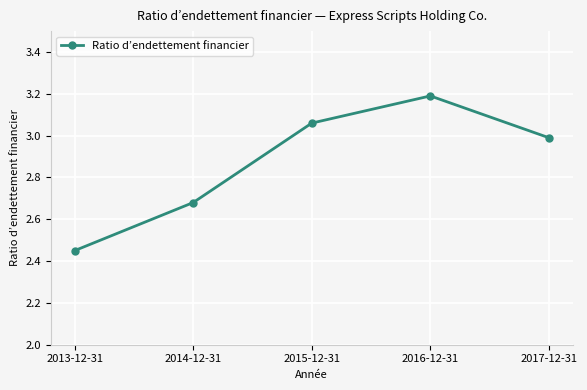

Rank the categories by value from highest to lowest.

2016-12-31, 2015-12-31, 2017-12-31, 2014-12-31, 2013-12-31